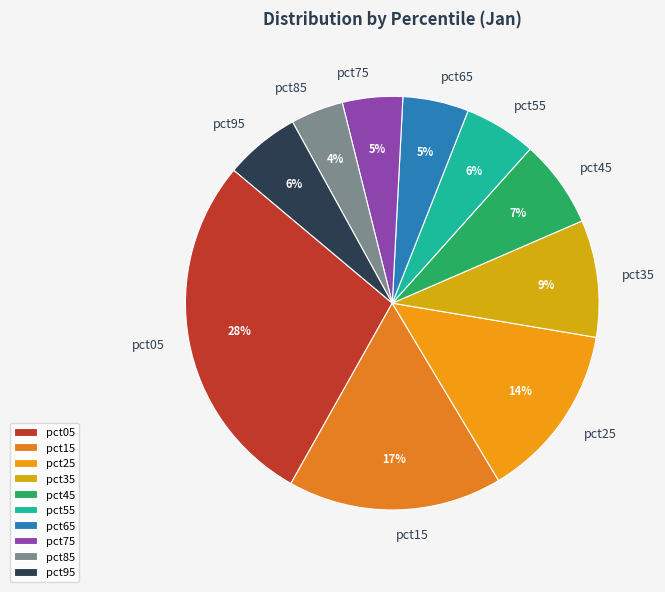

Does any single category account for the majority?

No